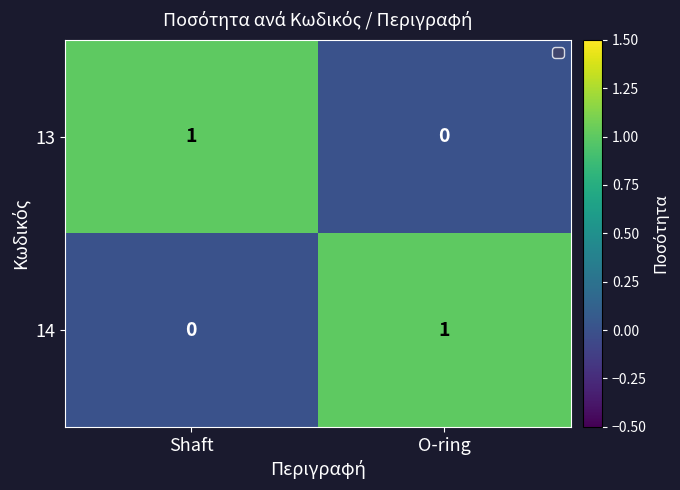

At which label does 13 reach its peak?

Shaft